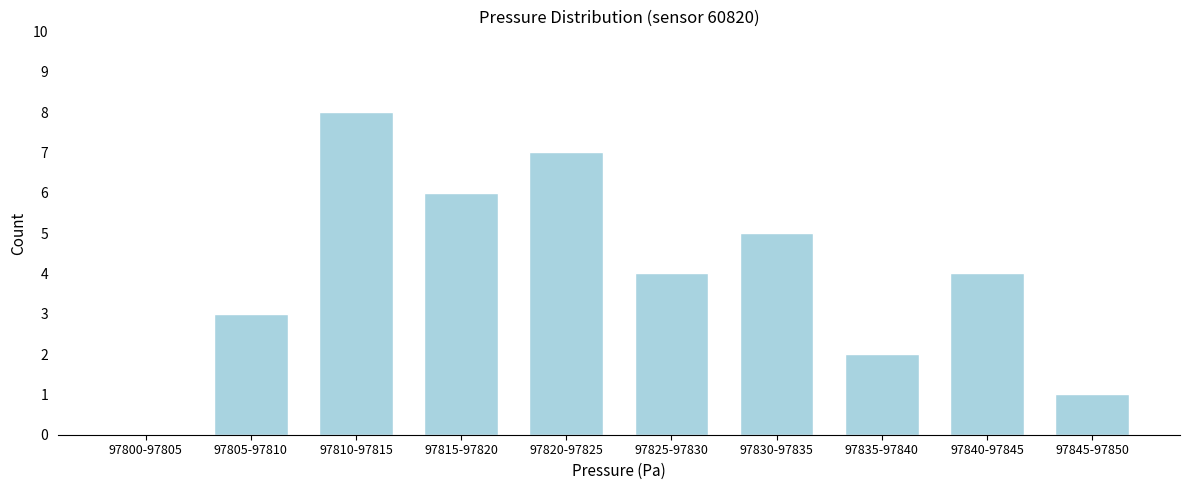

Reading right to left, transcribe all the data shown in this chart.

97845-97850=1	97840-97845=4	97835-97840=2	97830-97835=5	97825-97830=4	97820-97825=7	97815-97820=6	97810-97815=8	97805-97810=3	97800-97805=0